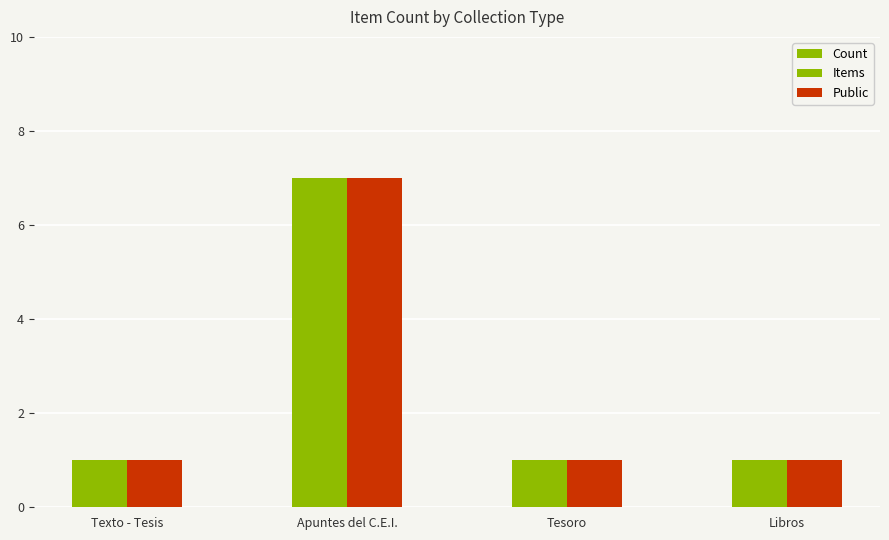

How many bars are there in each group?

3